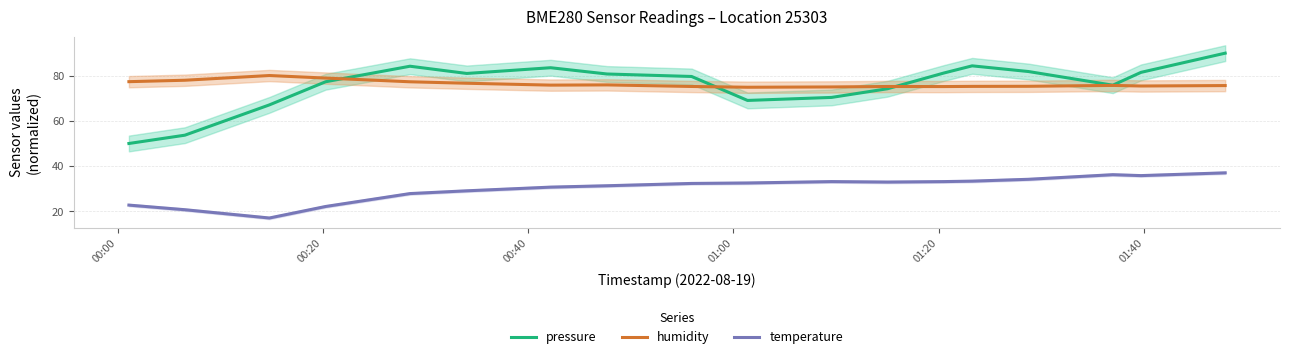

What is the minimum value for pressure?

50.0